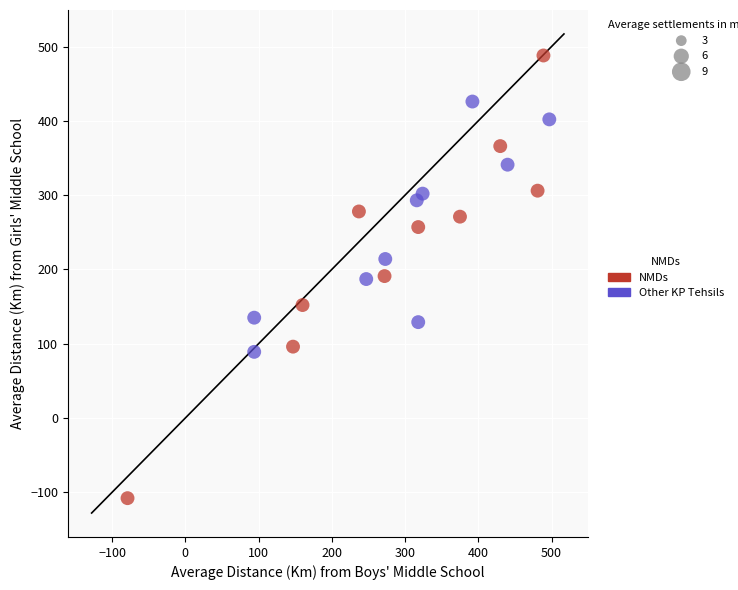

What are all the series names shown in the legend?

NMDs, Other KP Tehsils